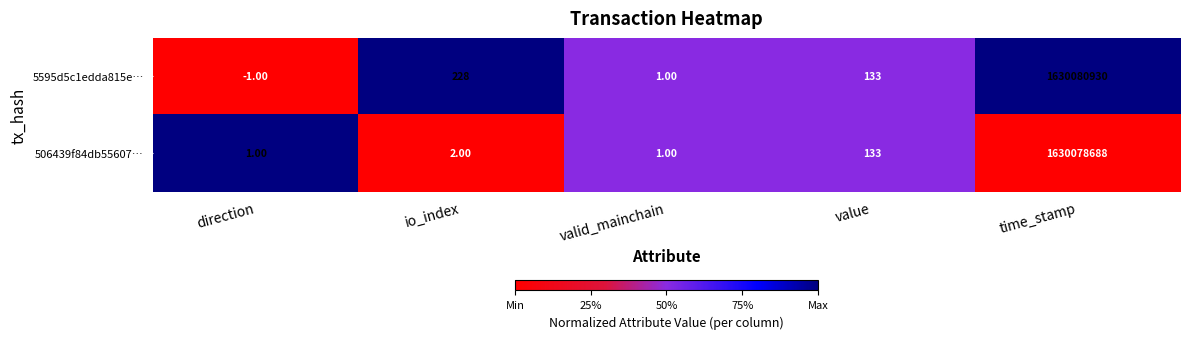

Rank the series at io_index from lowest to highest value.

506439f84db55607…, 5595d5c1edda815e…